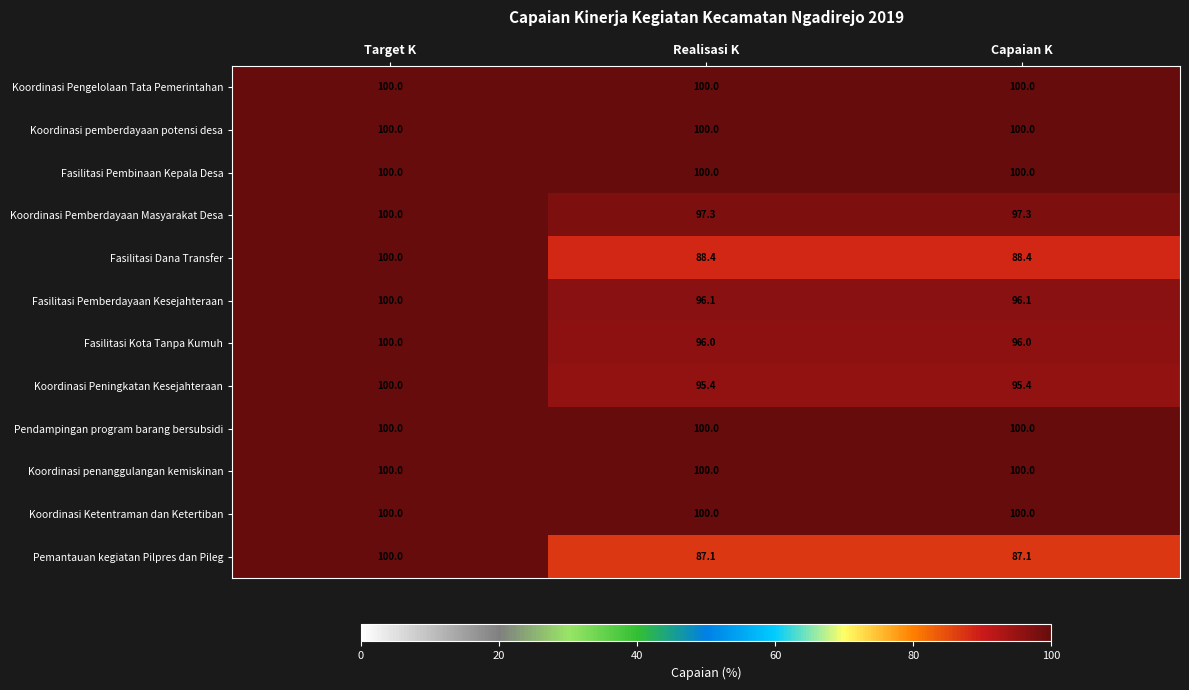

At which category is the sum across all series the highest?

Target K